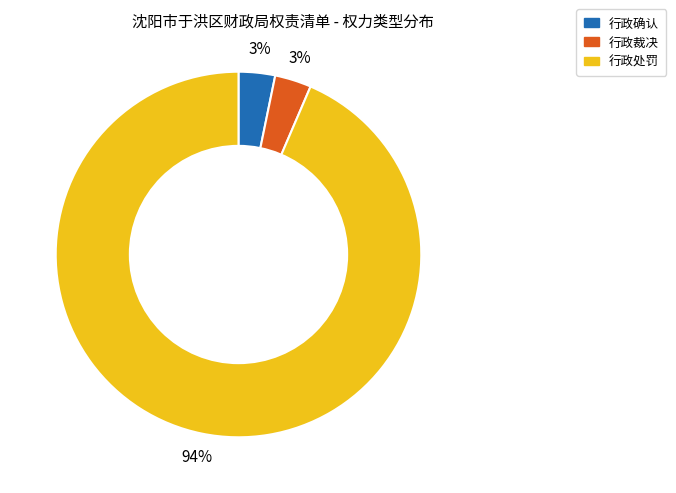

What is the largest slice in the pie chart?

行政处罚